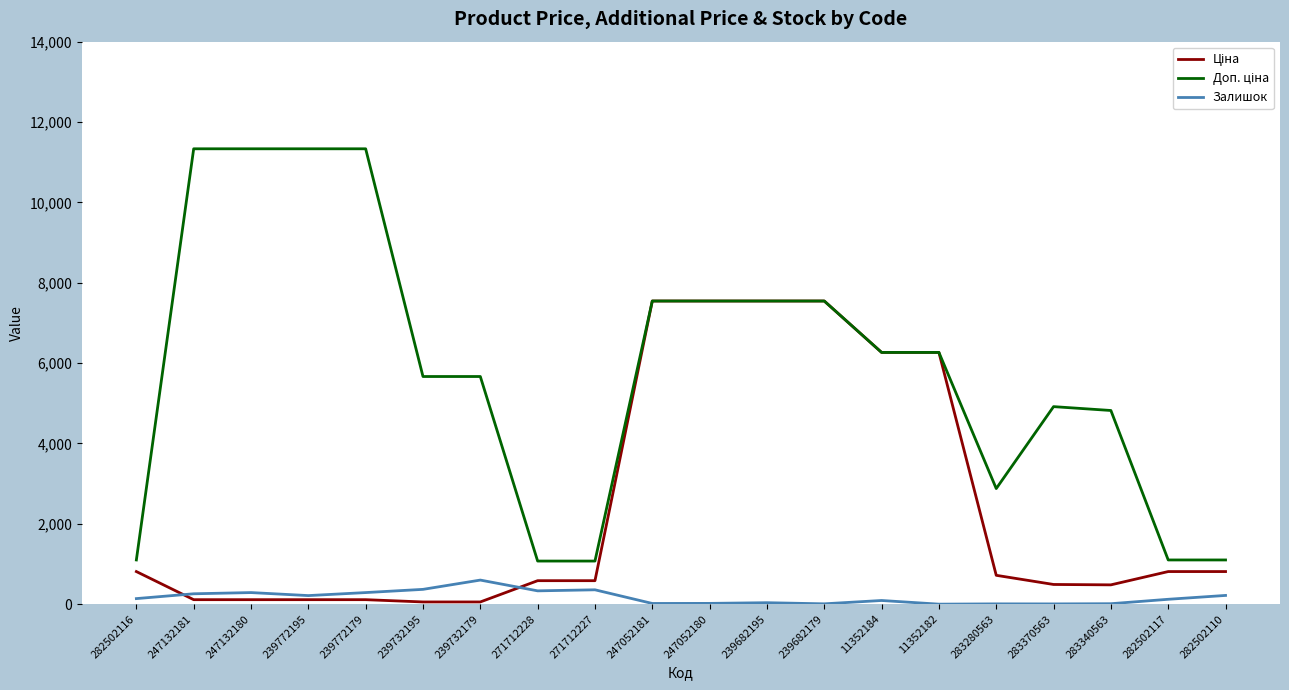

What is the greatest value displayed?

11334.0